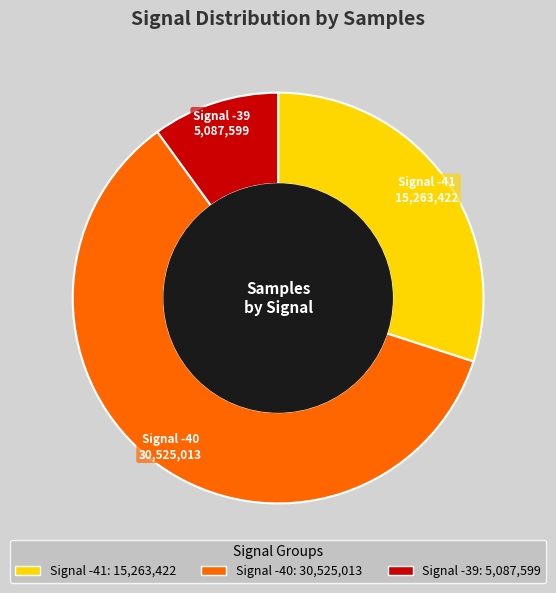

Is there any slice that represents more than half of the pie?

Yes